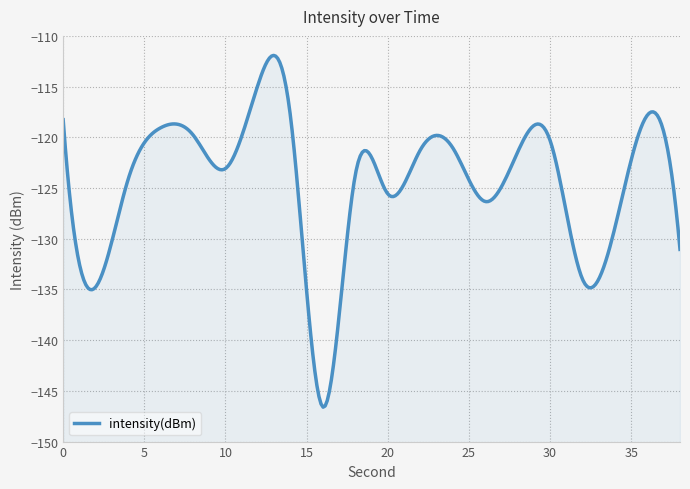

What is the approximate value at 14?

-117.9